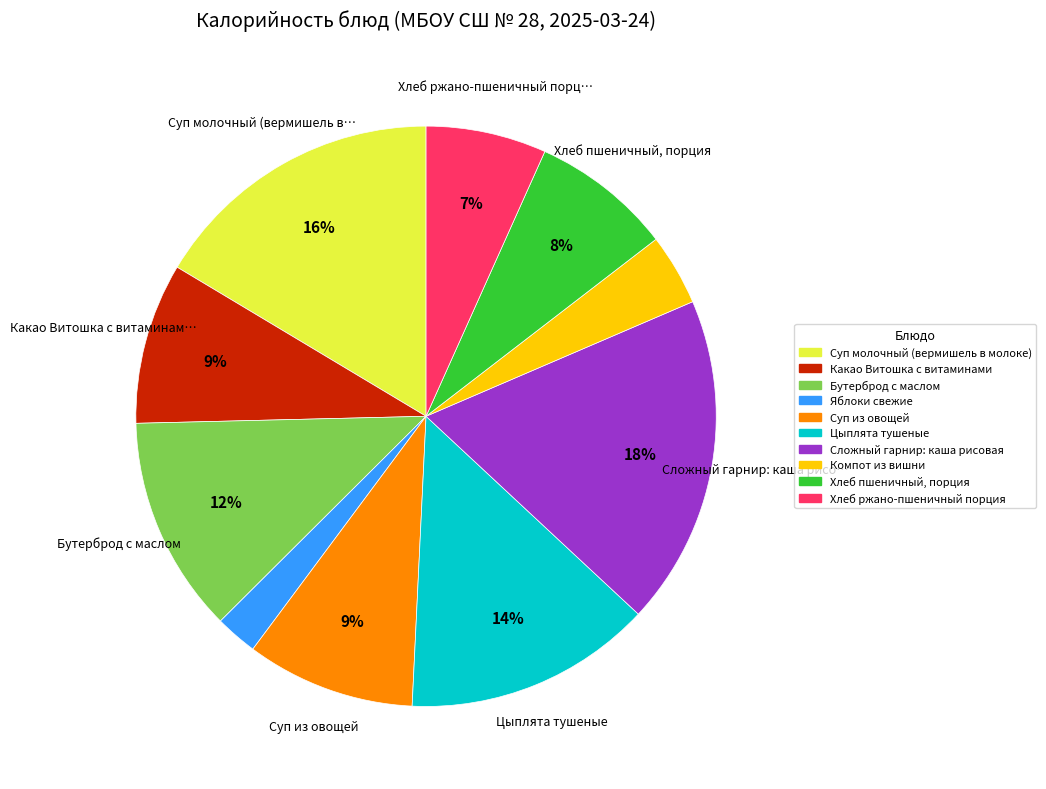

Does Суп из овощей represent more than half of the total?

No